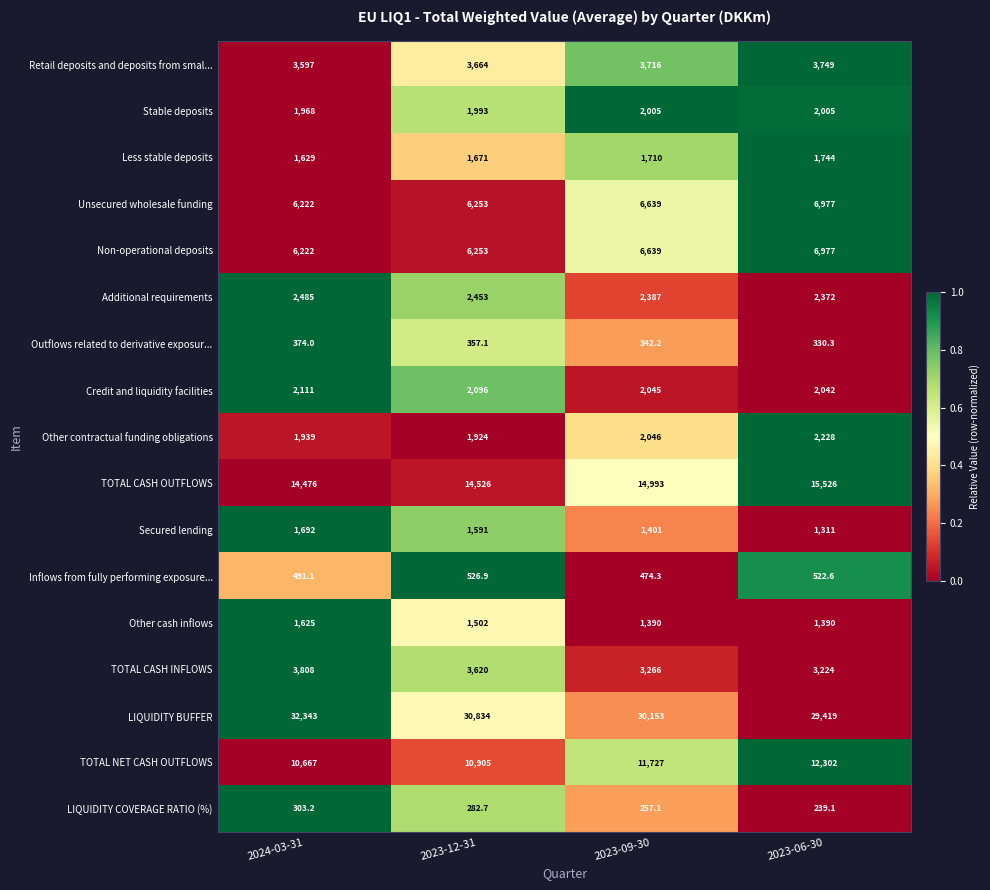

What is the difference between the maximum and minimum values in the TOTAL CASH INFLOWS series?

584.0